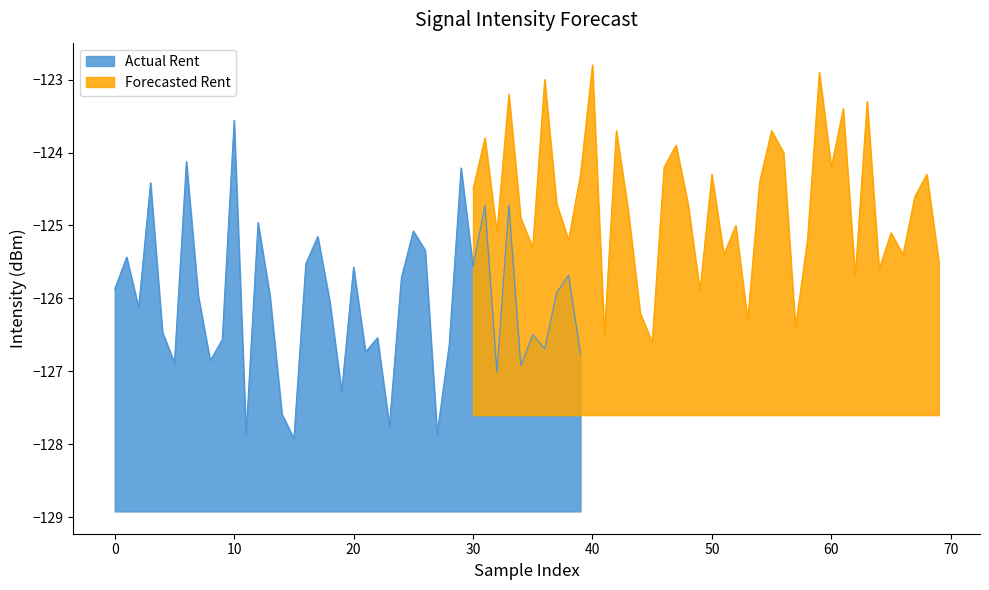

How many lines are shown in the chart?

2